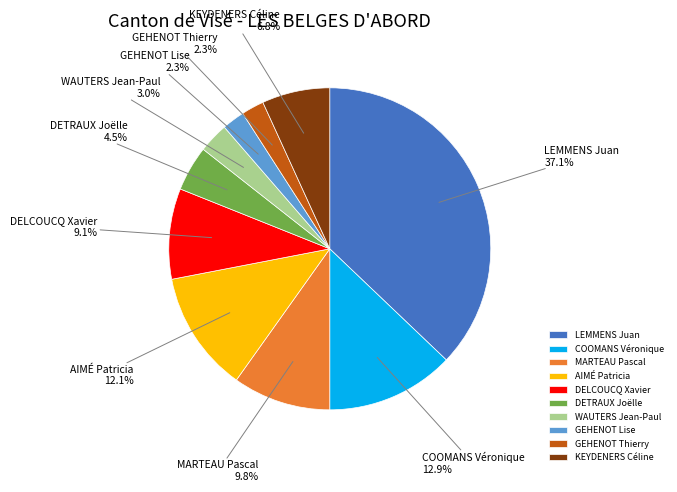

What is the ratio of the value at MARTEAU Pascal to the value at GEHENOT Lise?

4.3